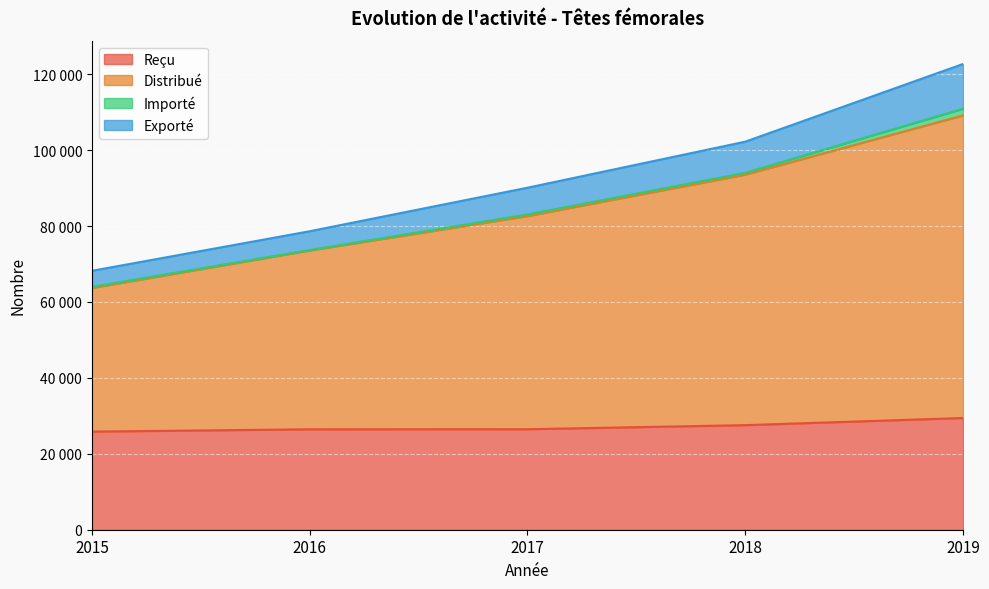

At which label is Reçu closest to 27641?

2018